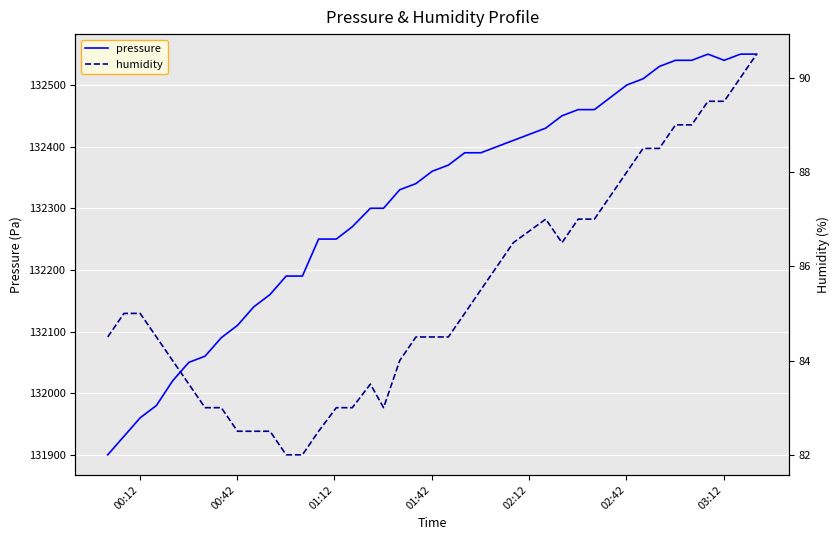

True or false: pressure has a value of 62349.3 at 17.

False